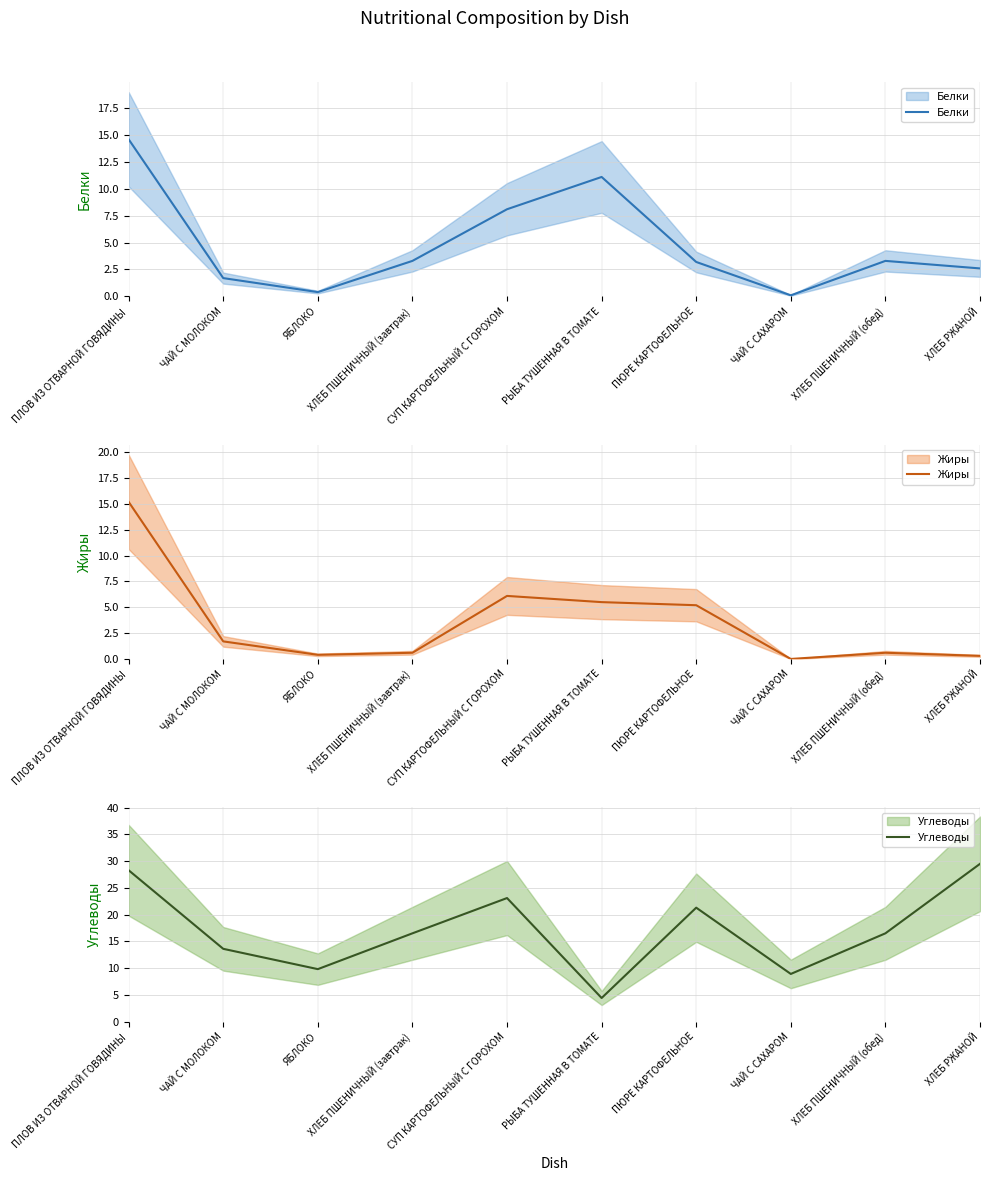

What is the value of the Углеводы point at the 5th from the left?

23.1